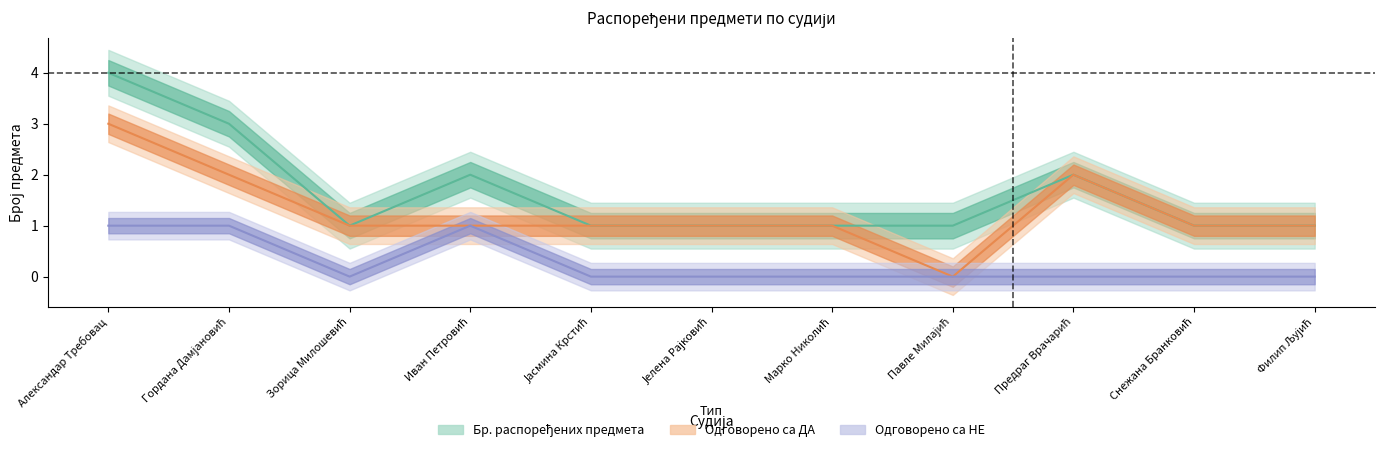

Rank the series at Филип Љујић from lowest to highest value.

Одговорено са НЕ, Бр. распоређених предмета, Одговорено са ДА